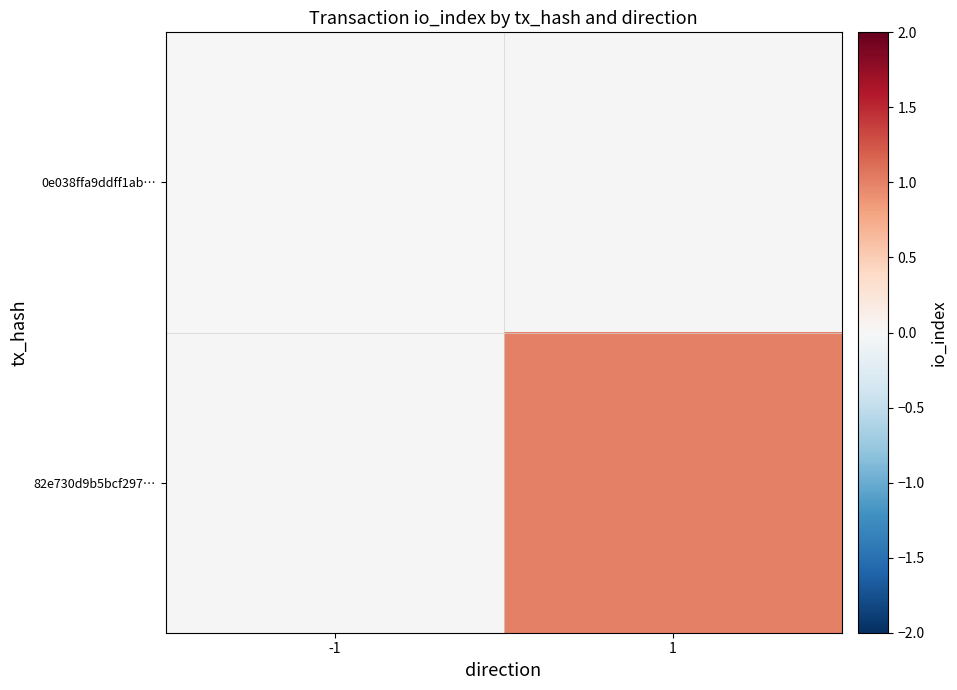

At which label does 0e038ffa9ddff1ab… reach its peak?

-1